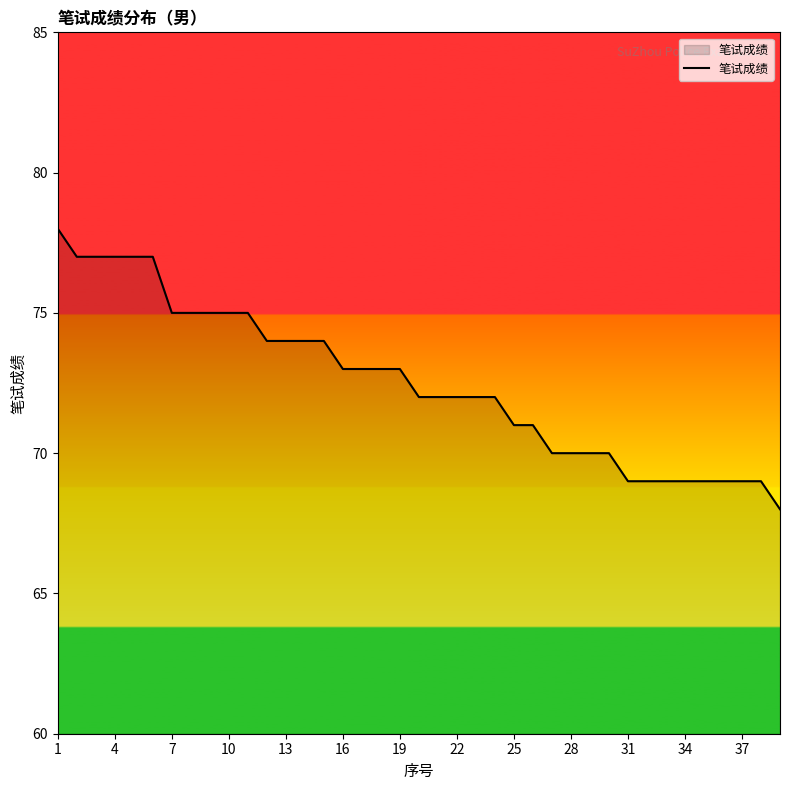

How many values are between 70 and 75?

24